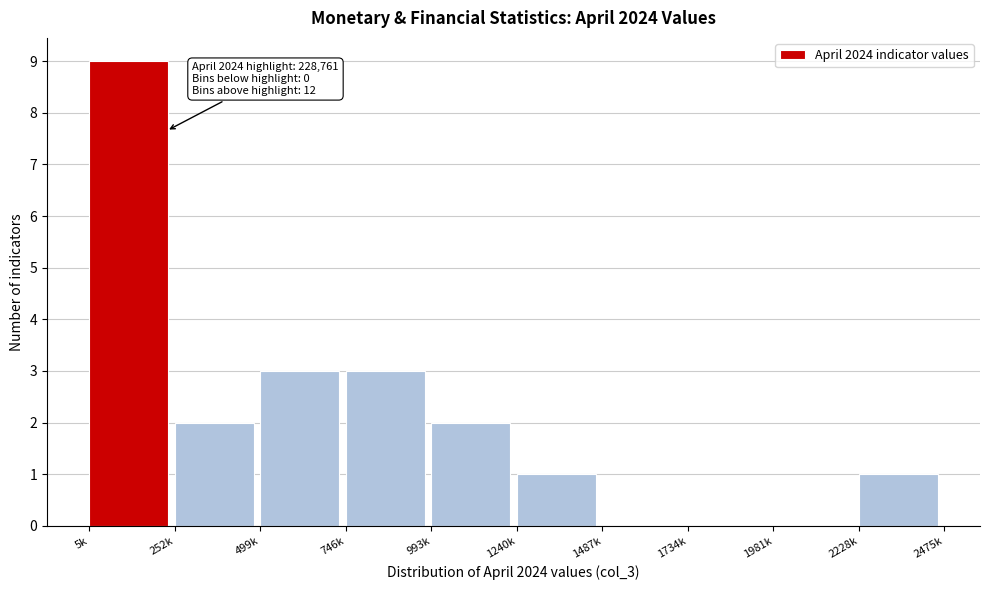

Reading right to left, list all the values displayed in this chart.

2228k=1	1981k=0	1734k=0	1487k=0	1240k=1	993k=2	746k=3	499k=3	252k=2	5k=9